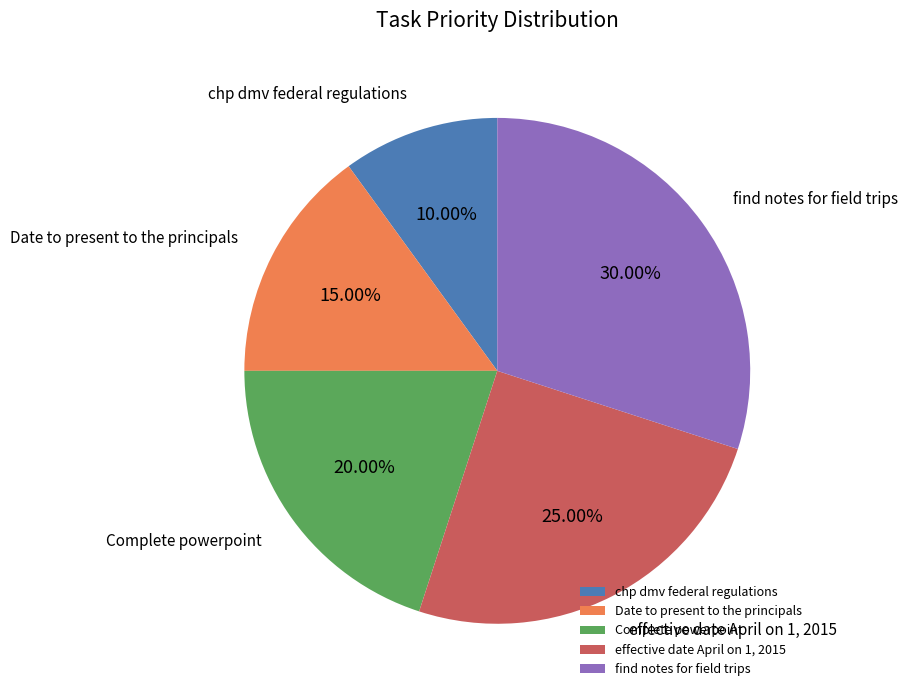

Between Date to present to the principals and chp dmv federal regulations, which is larger?

Date to present to the principals